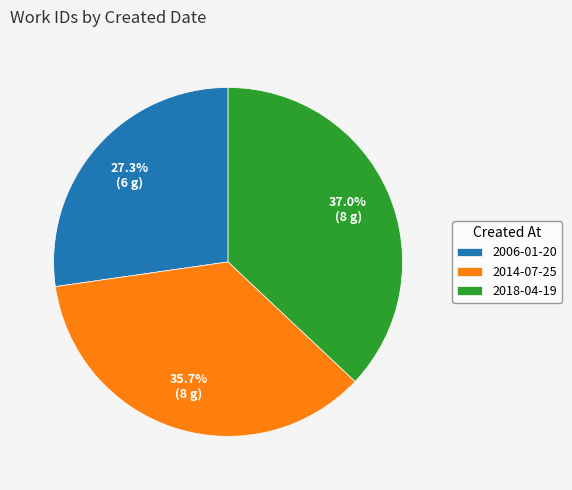

The 2006-01-20 slice represents 27% of the pie. True or false?

True